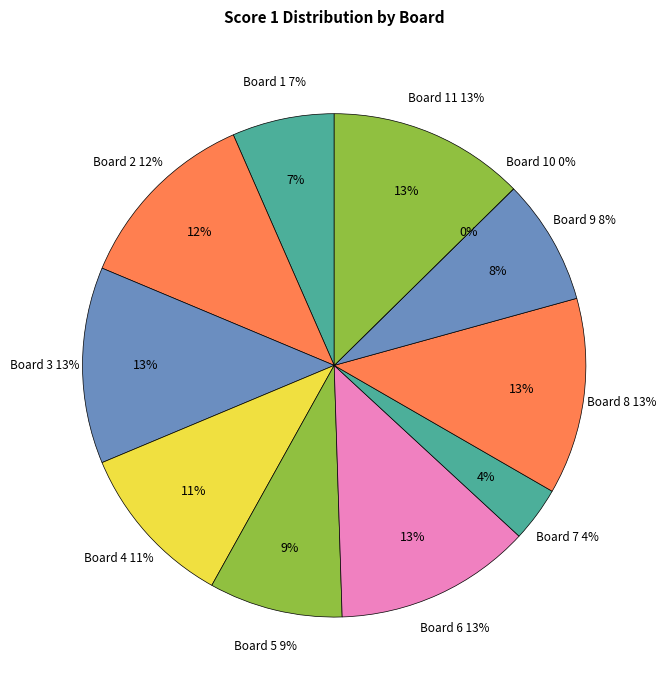

To the nearest percent, what is the average slice percentage?

9%